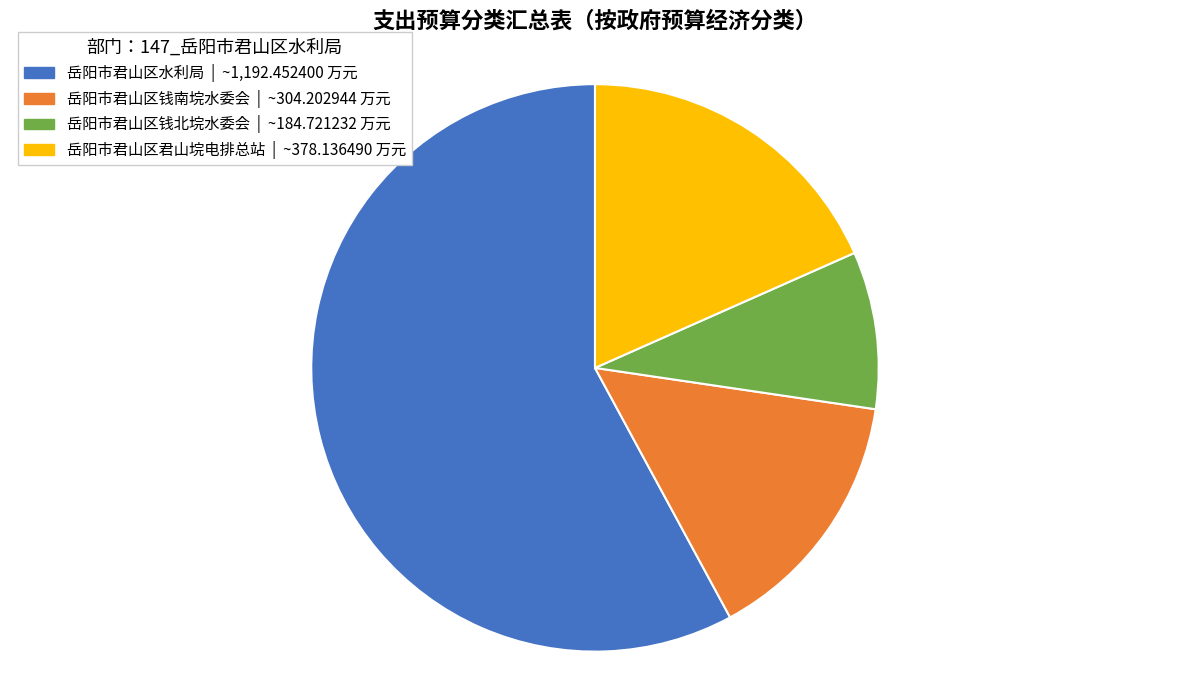

Rank the categories by value from highest to lowest.

岳阳市君山区水利局, 岳阳市君山区君山垸电排总站, 岳阳市君山区钱南垸水委会, 岳阳市君山区钱北垸水委会